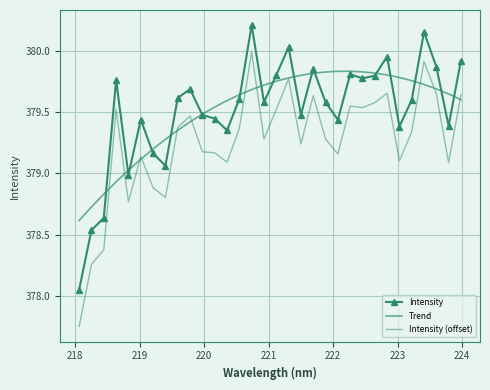

At which category does the data reach its first local valley?

218.8244